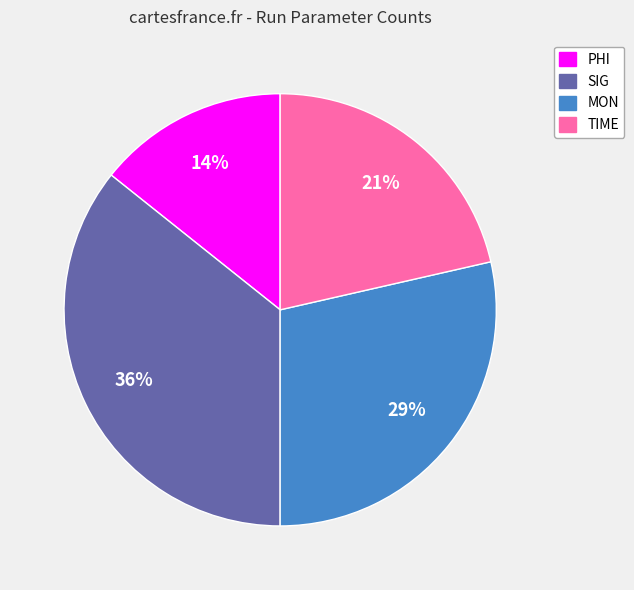

To the nearest percent, what is the difference between the SIG and MON slice percentages?

7%